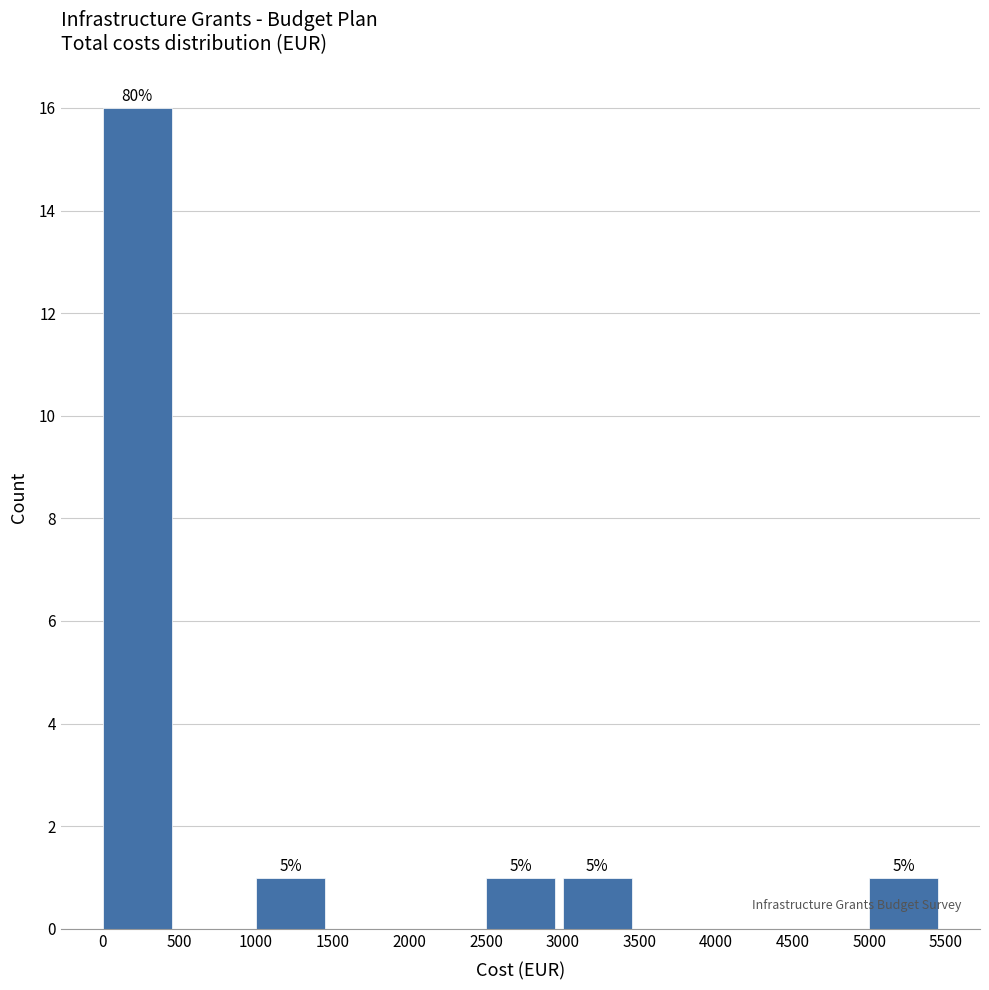

Which range on the x-axis has the tallest bar?

0 to 500